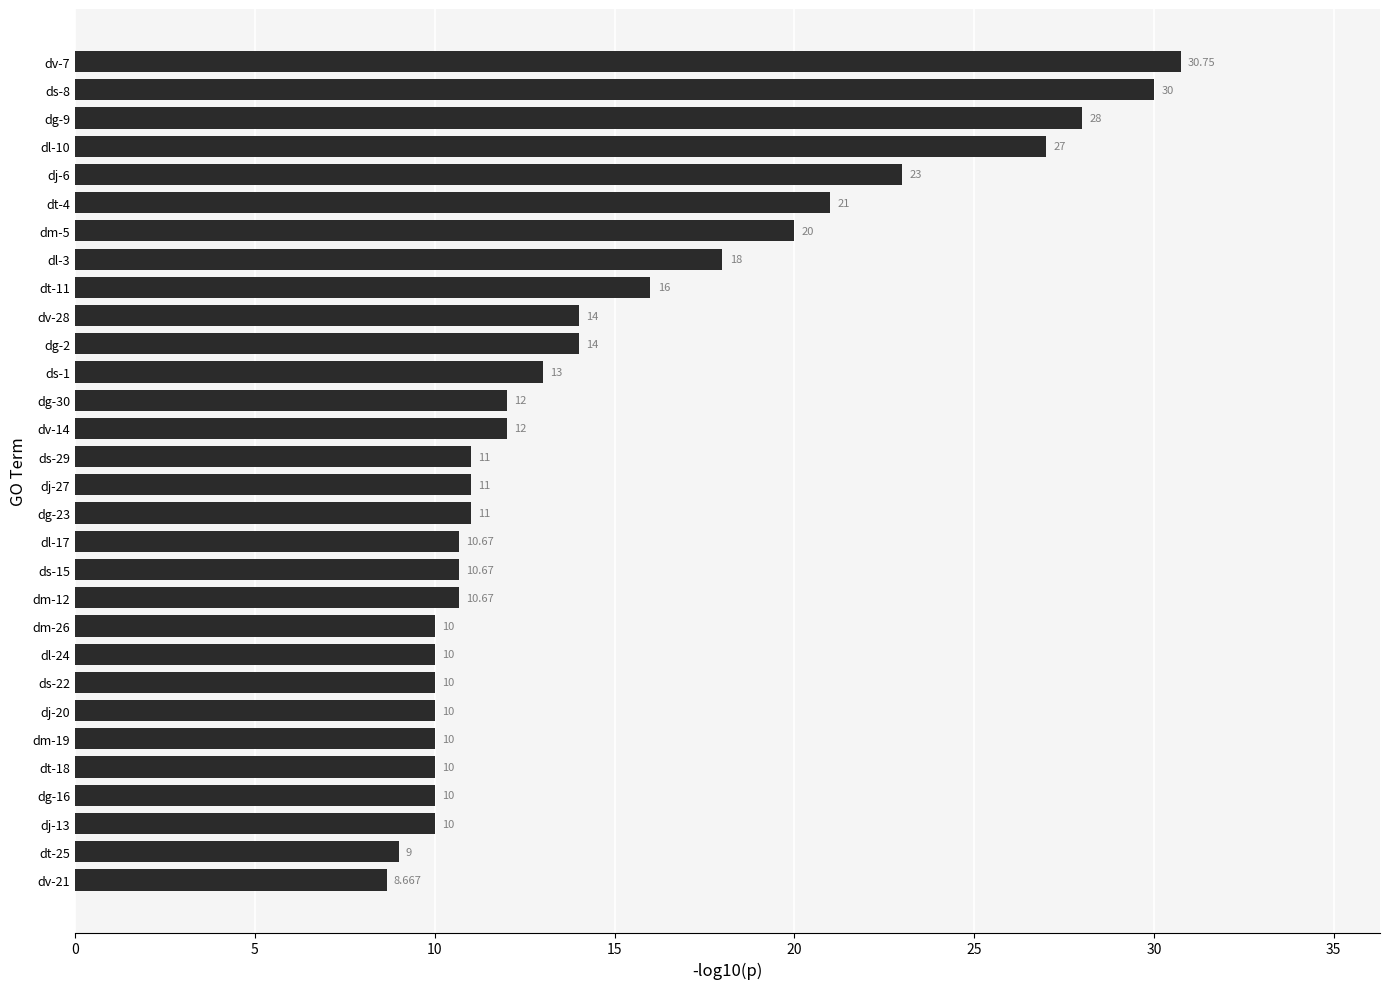

Where does the data first go above 11?

dv-14